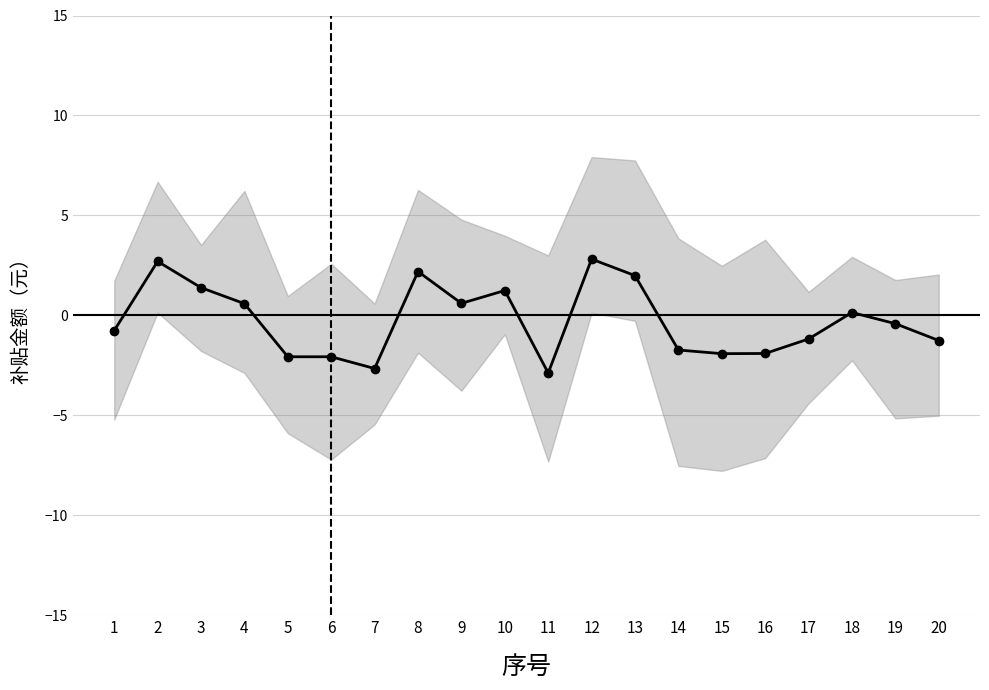

The chart shows a value of 4.2 at 12. True or false?

False